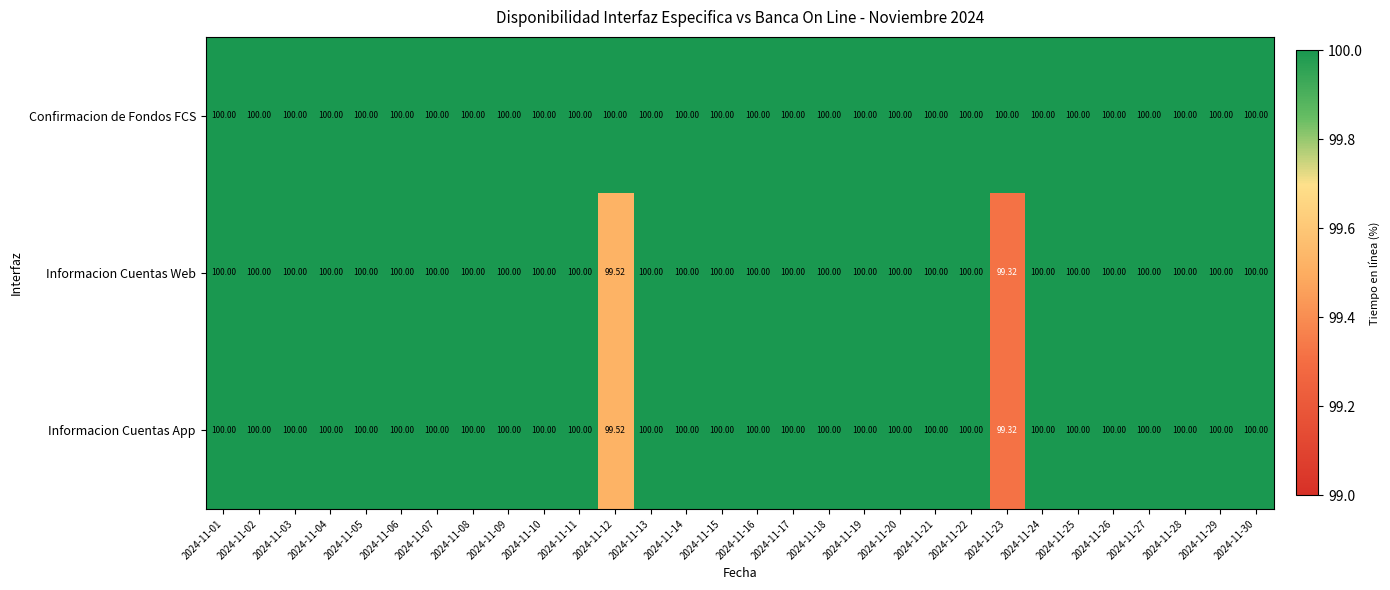

How many data points does each series have?

30